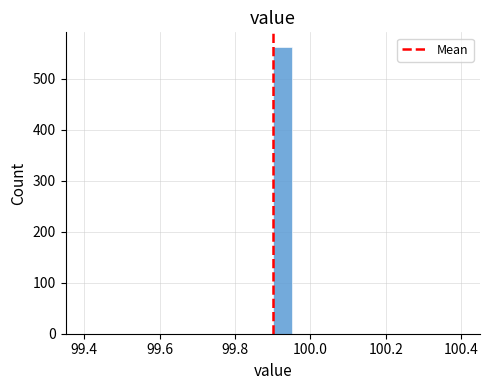

Read against the x-axis, roughly where is the centre of the tallest bar?

99.92